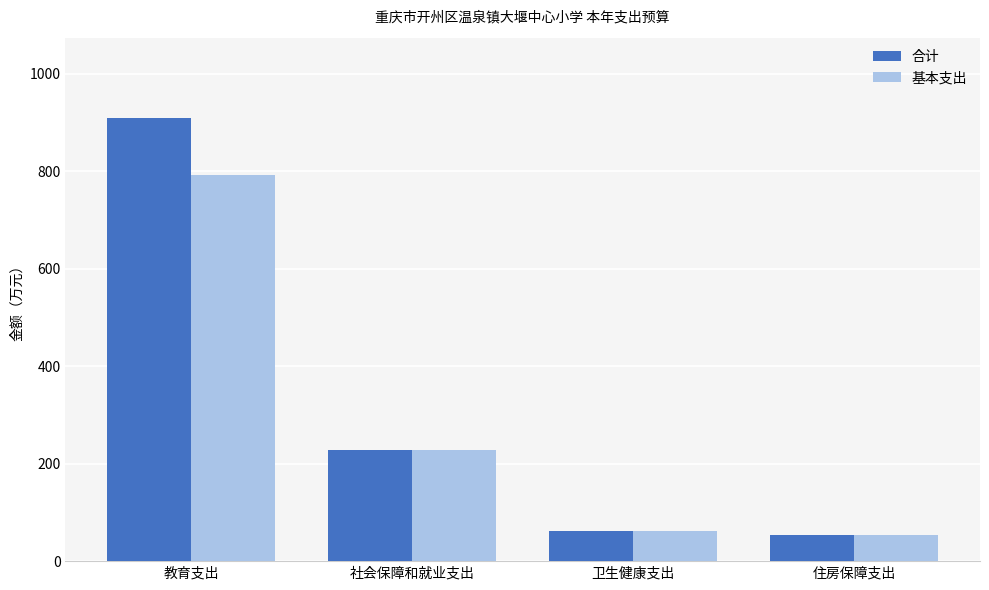

What is the average value of the 合计 series?

313.6